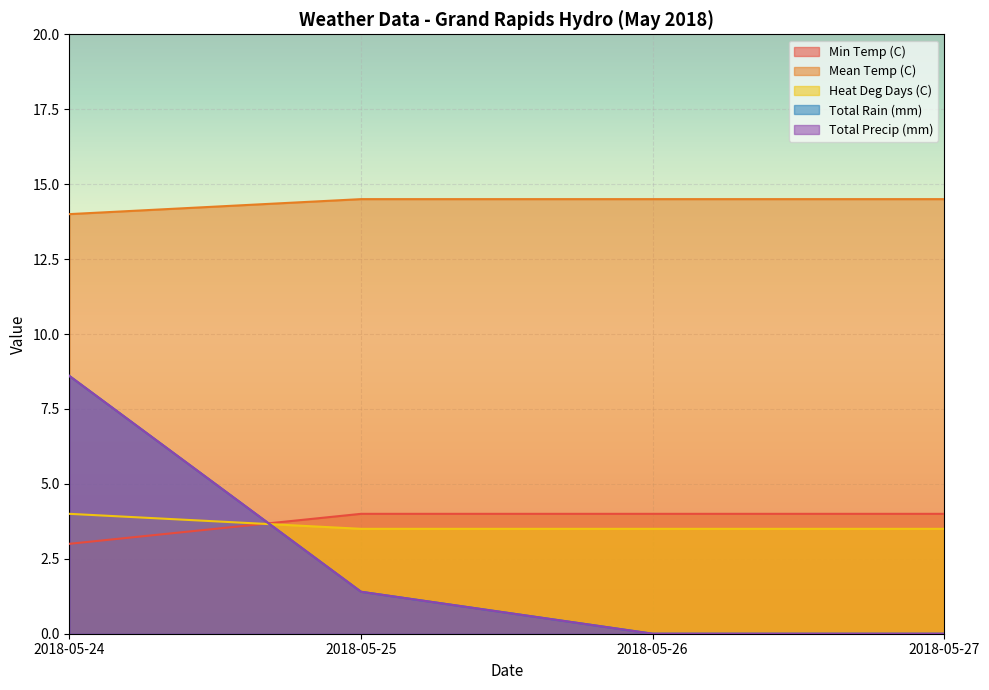

Reading left to right, transcribe all the data shown in this chart.

Min Temp (C): 2018-05-24=3.0	2018-05-25=4.0	2018-05-26=4.0	2018-05-27=4.0
Mean Temp (C): 2018-05-24=14.0	2018-05-25=14.5	2018-05-26=14.5	2018-05-27=14.5
Heat Deg Days (C): 2018-05-24=4.0	2018-05-25=3.5	2018-05-26=3.5	2018-05-27=3.5
Total Rain (mm): 2018-05-24=8.6	2018-05-25=1.4	2018-05-26=0.0	2018-05-27=0.0
Total Precip (mm): 2018-05-24=8.6	2018-05-25=1.4	2018-05-26=0.0	2018-05-27=0.0